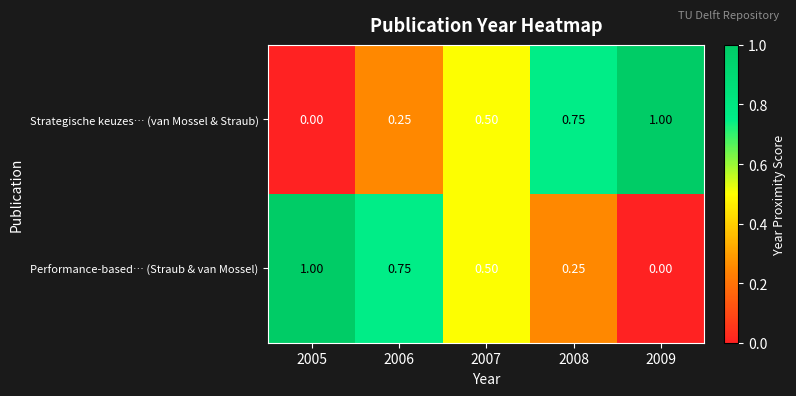

Rank the series at 2008 from lowest to highest value.

Performance-based… (Straub & van Mossel), Strategische keuzes… (van Mossel & Straub)